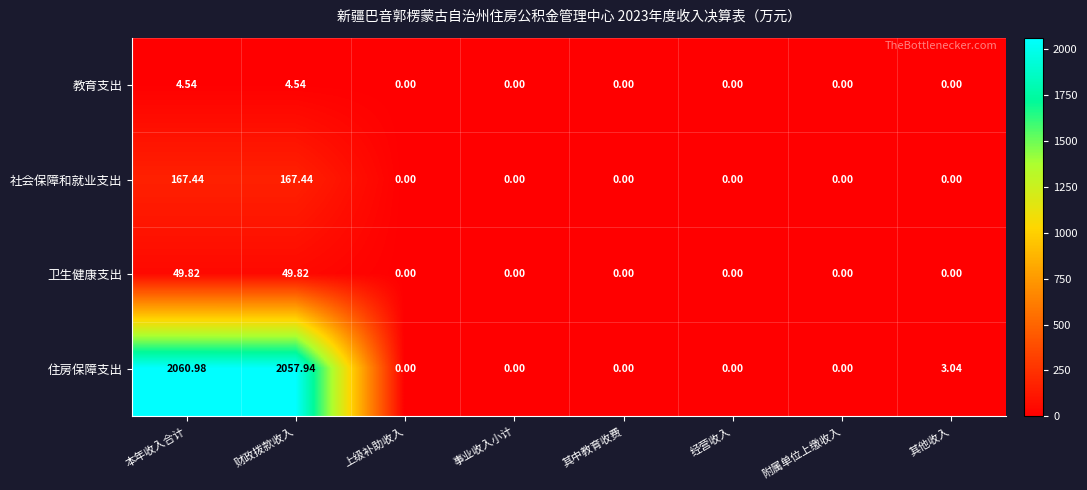

What is the total value across all series at 本年收入合计?

2282.8